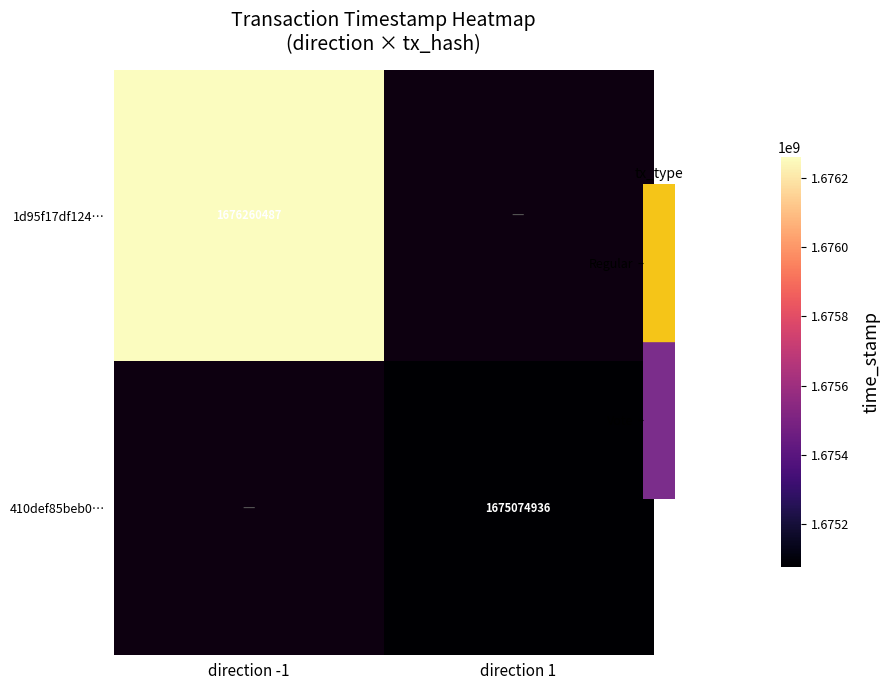

List the series in order of their overall mean, highest first.

1d95f17df124…, 410def85beb0…